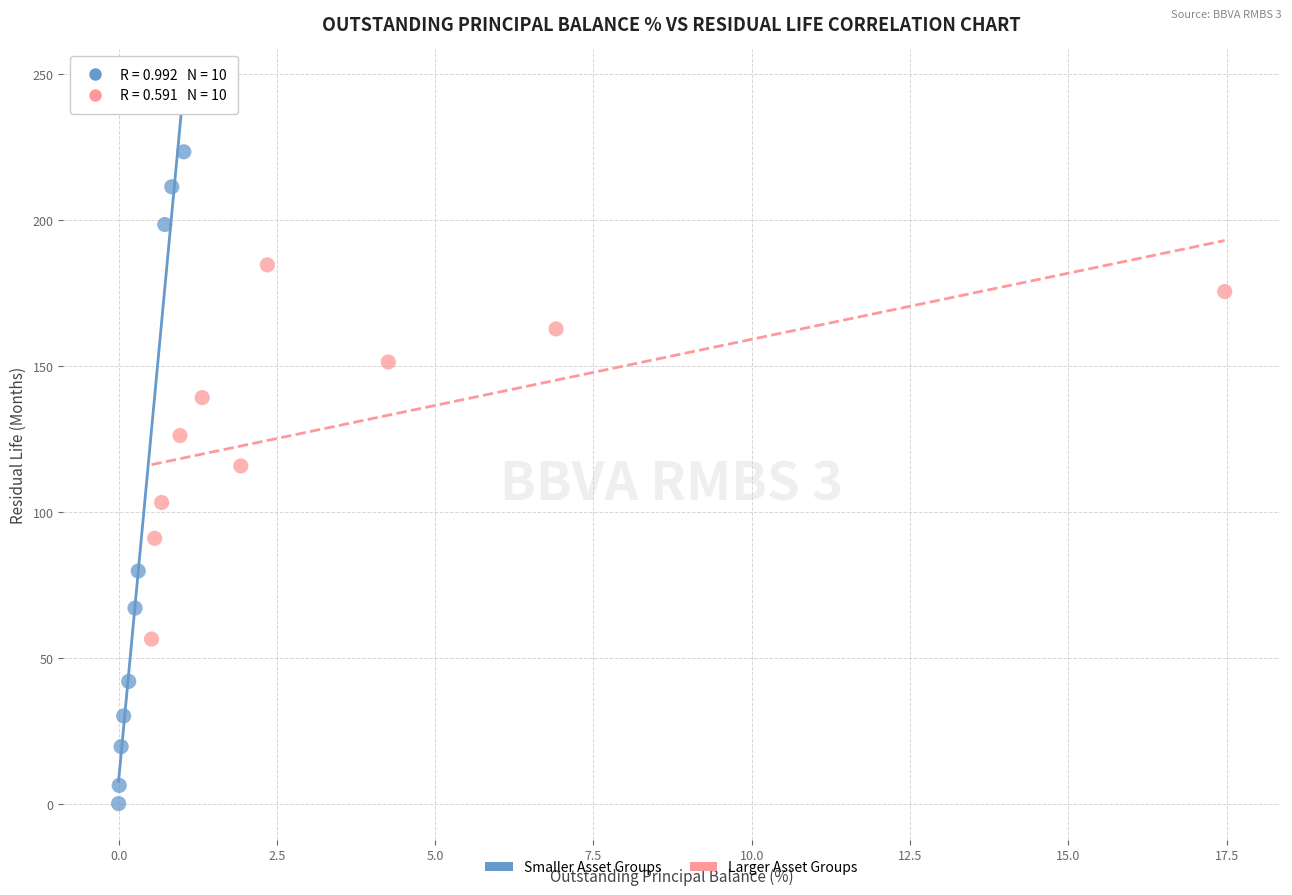

Which series has the largest Y range (max minus min)?

Smaller Asset Groups